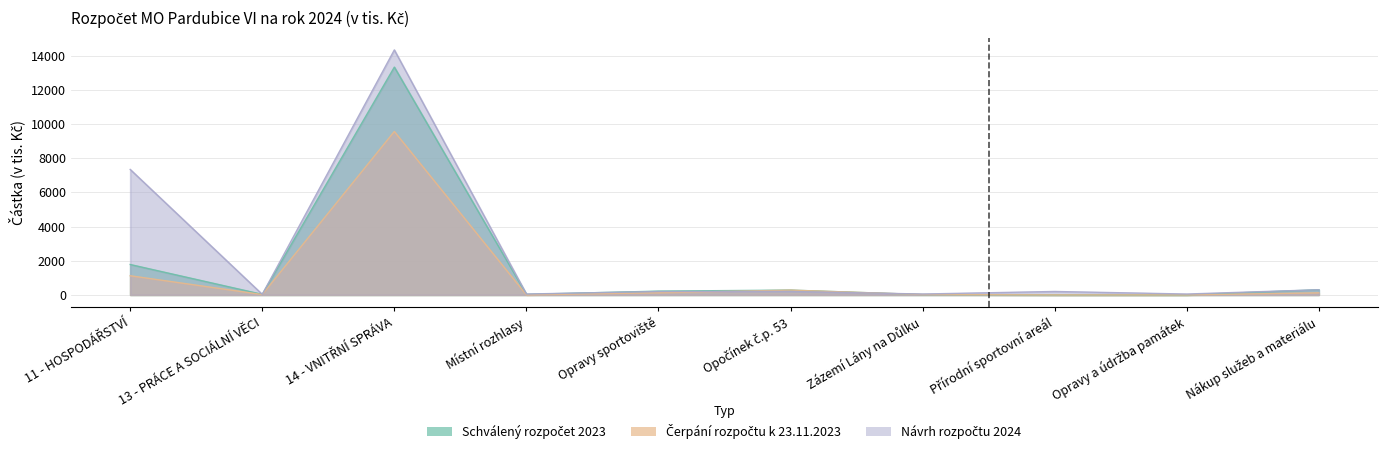

What is the sum of the Schválený rozpočet 2023 values at Nákup služeb a materiálu and Opravy a údržba památek?

300.0